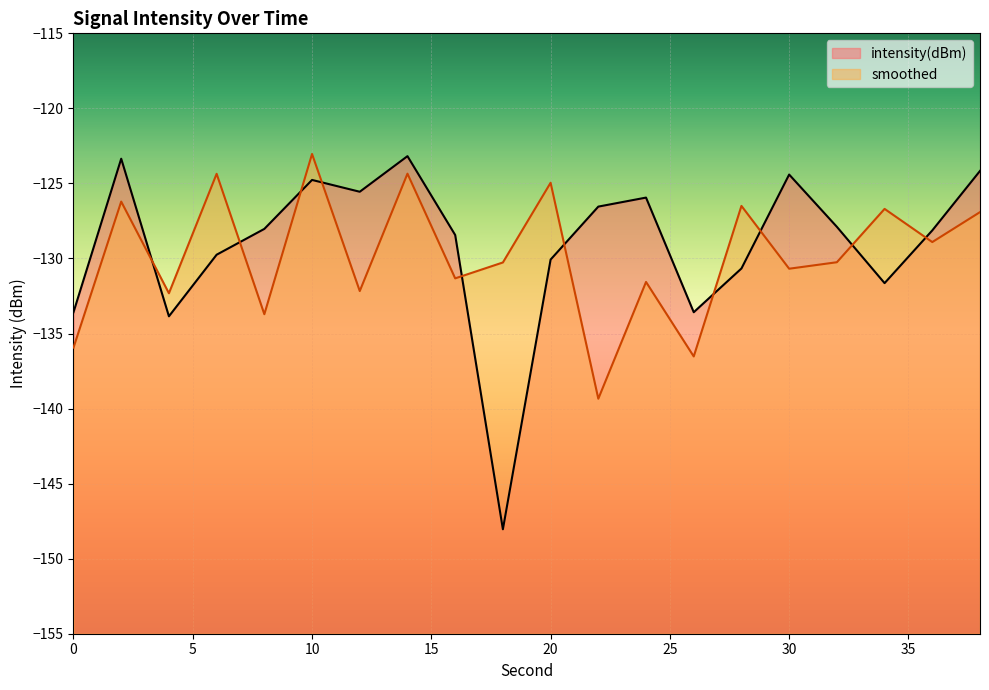

What is the total value across all series at 16?

-259.8